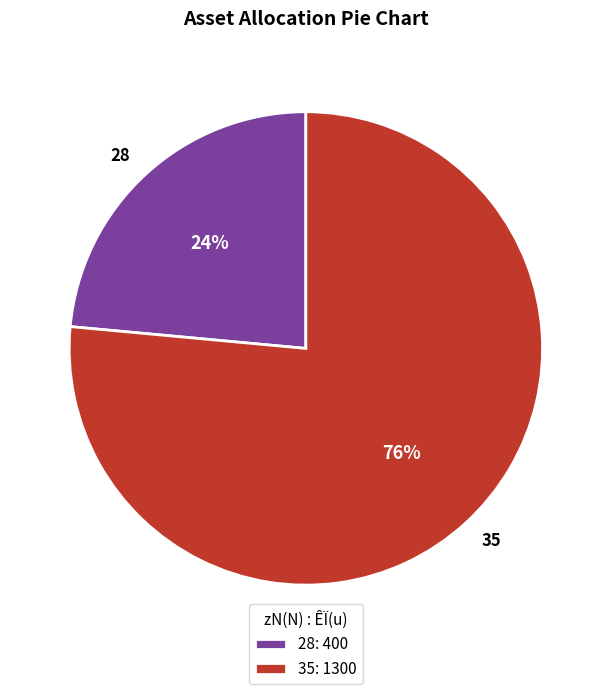

Which category has the biggest portion of the pie?

35